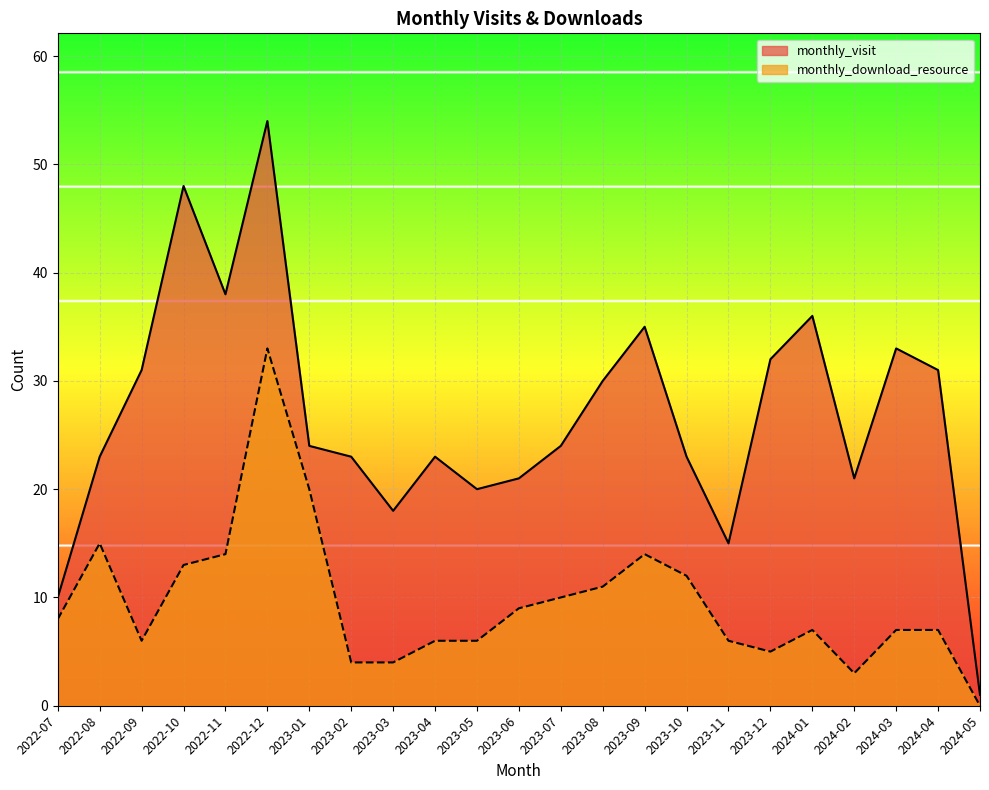

List the labels in order of monthly_download_resource value, smallest first.

2024-05, 2024-02, 2023-02, 2023-03, 2023-12, 2022-09, 2023-04, 2023-05, 2023-11, 2024-01, 2024-03, 2024-04, 2022-07, 2023-06, 2023-07, 2023-08, 2023-10, 2022-10, 2022-11, 2023-09, 2022-08, 2023-01, 2022-12